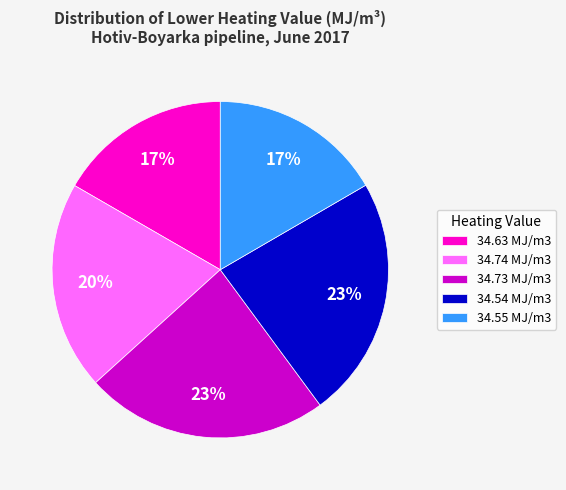

How many segments does this pie chart have?

5